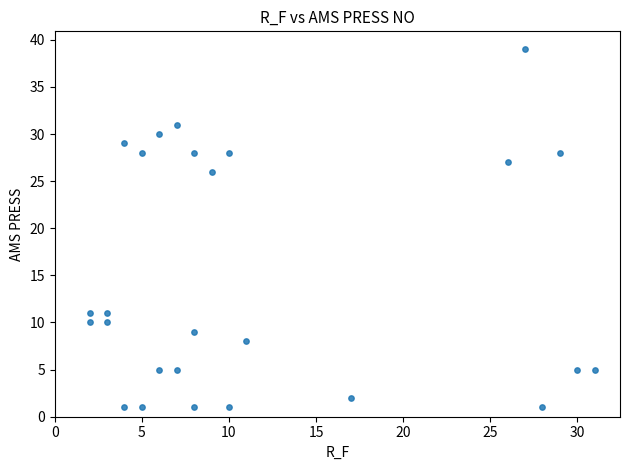

What Y value in the scatter plot is closest to 20?

26